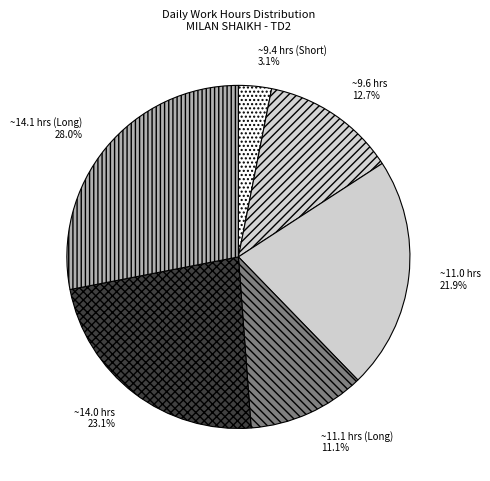

Is there a majority slice in this chart?

No